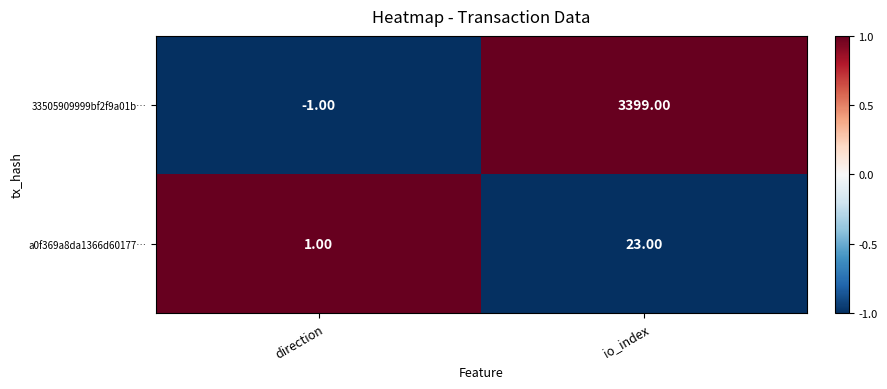

How many values in 33505909999bf2f9a01b… are above zero?

1